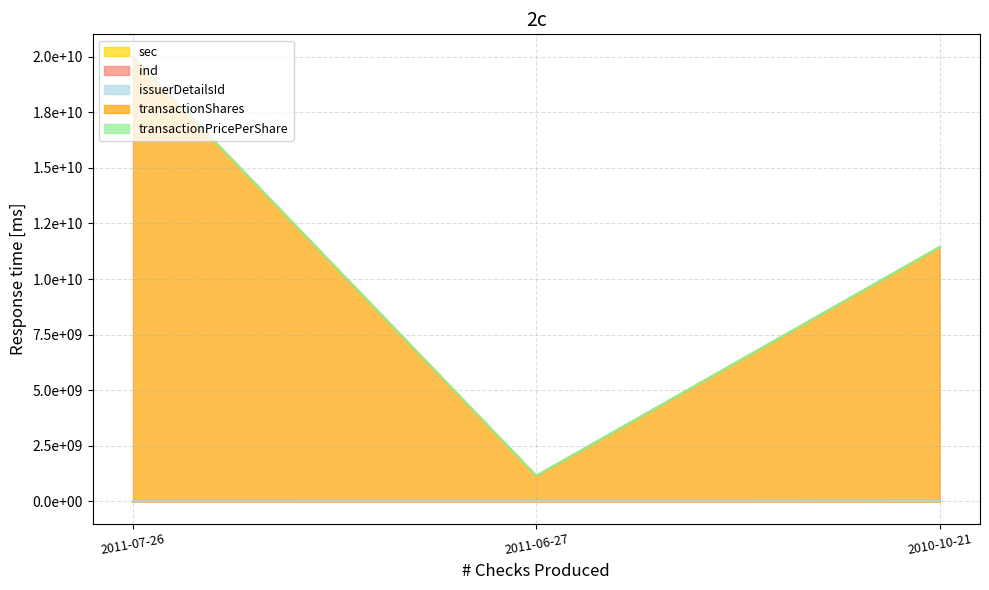

True or false: ind_line has a value of 3159833.7 at 2011-07-26.

False